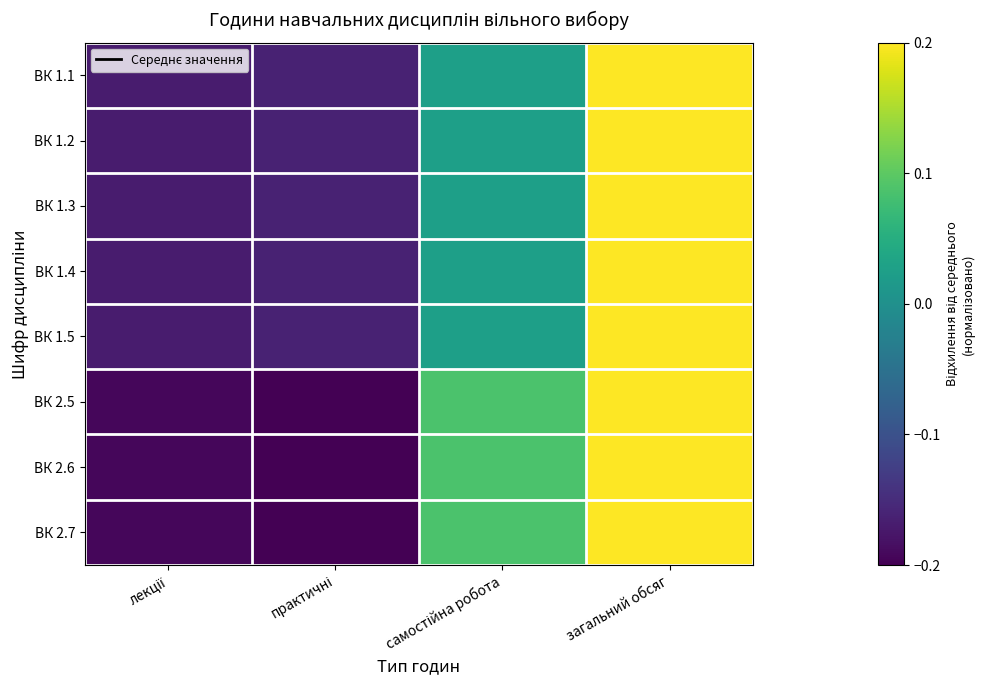

Which series changed the most between практичні and загальний обсяг?

ВК 2.5